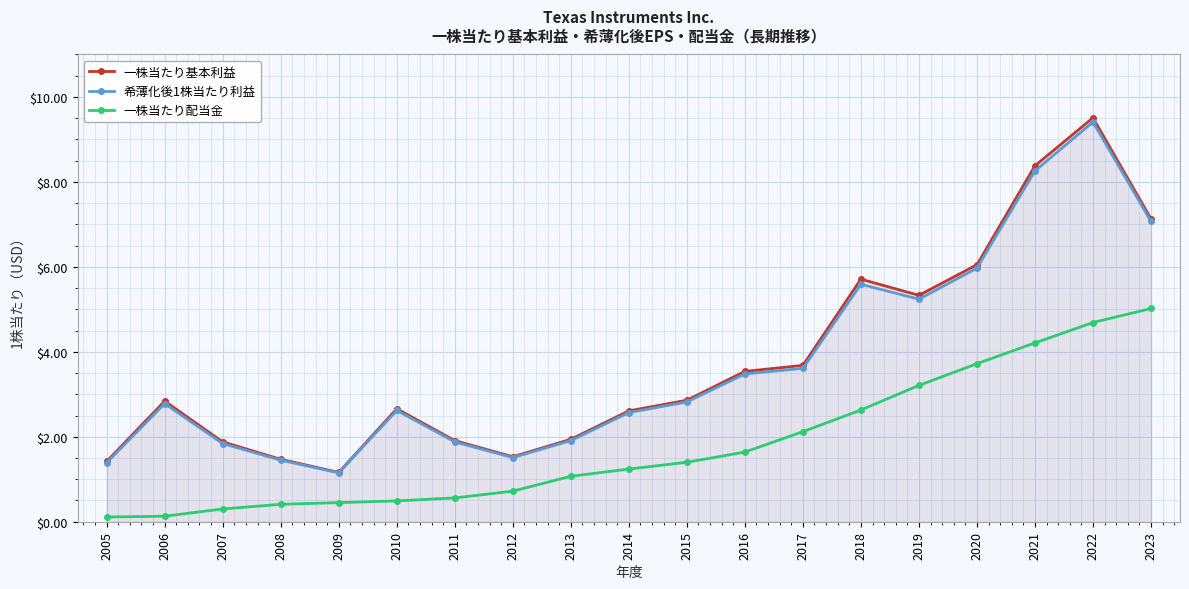

True or false: 希薄化後1株当たり利益 and 一株当たり基本利益 intersect in this chart.

False